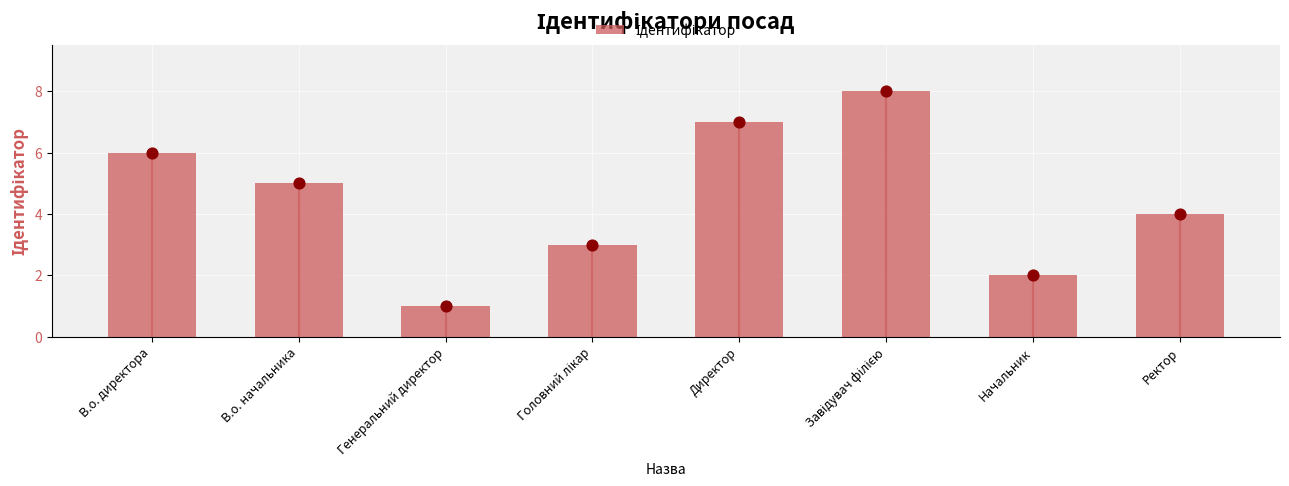

What is the ratio of the value at В.о. директора to the value at Ректор?

1.5